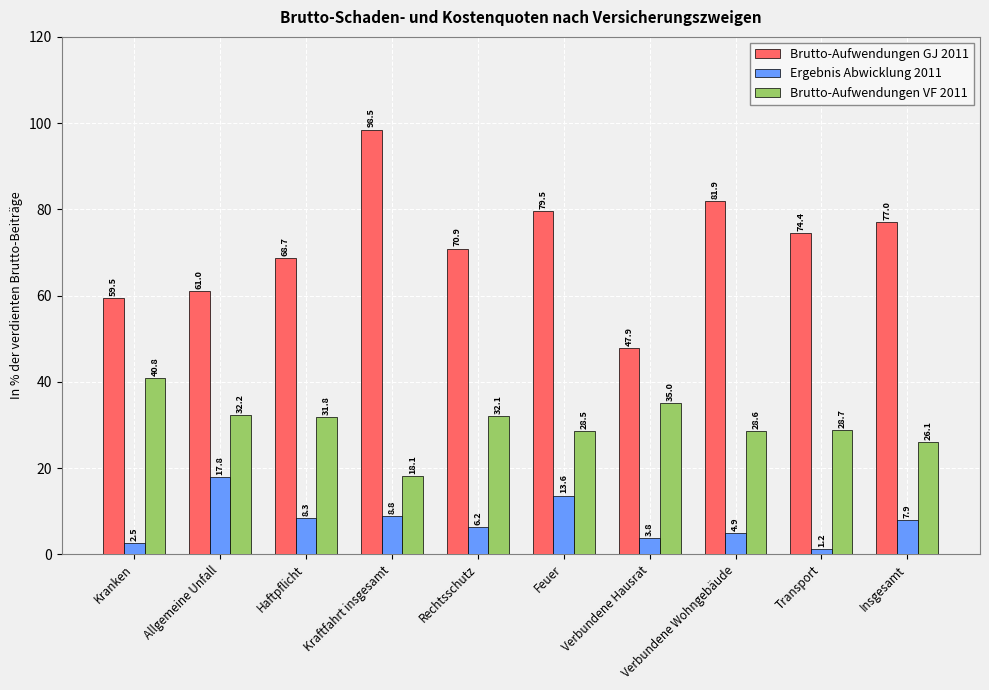

Which category has the highest value across all series?

Kraftfahrt insgesamt